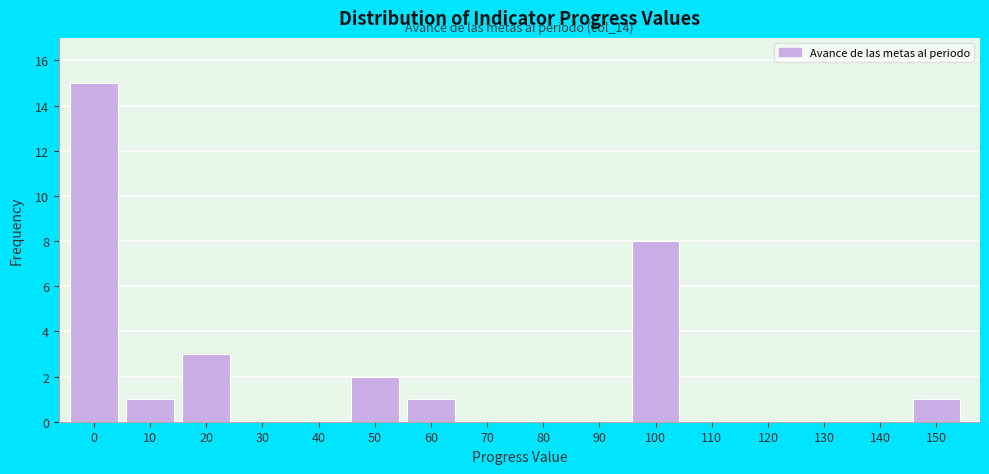

Reading left to right, what are all the values shown in this chart?

0=15	10=1	20=3	30=0	40=0	50=2	60=1	70=0	80=0	90=0	100=8	110=0	120=0	130=0	140=0	150=1